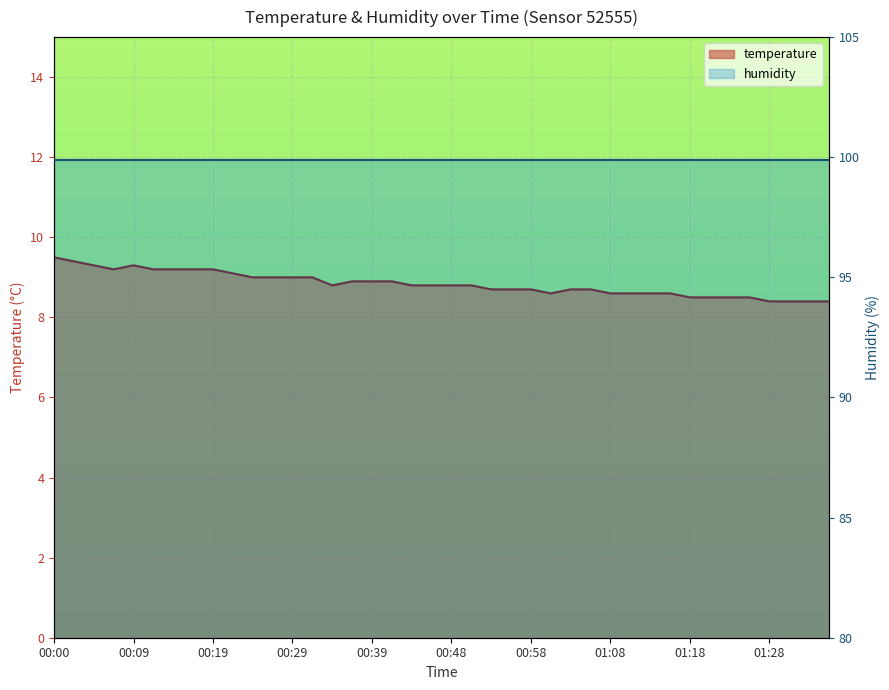

List the labels in order of value, largest first.

00:00, 00:02, 00:04, 00:09, 00:07, 00:12, 00:14, 00:17, 00:19, 00:22, 00:24, 00:26, 00:29, 00:31, 00:36, 00:39, 00:41, 00:34, 00:43, 00:46, 00:48, 00:51, 00:53, 00:56, 00:58, 01:03, 01:06, 01:01, 01:08, 01:11, 01:13, 01:16, 01:18, 01:21, 01:23, 01:26, 01:28, 01:31, 01:34, 01:36